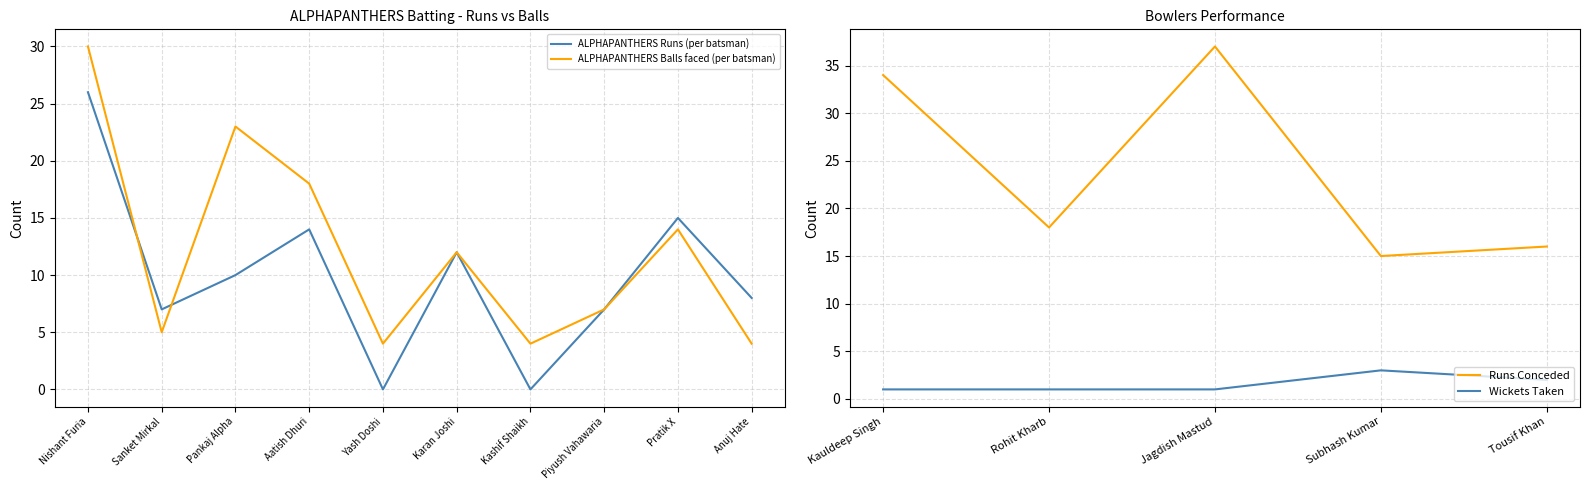

How many values in the ALPHAPANTHERS Balls series exceed 12?

4